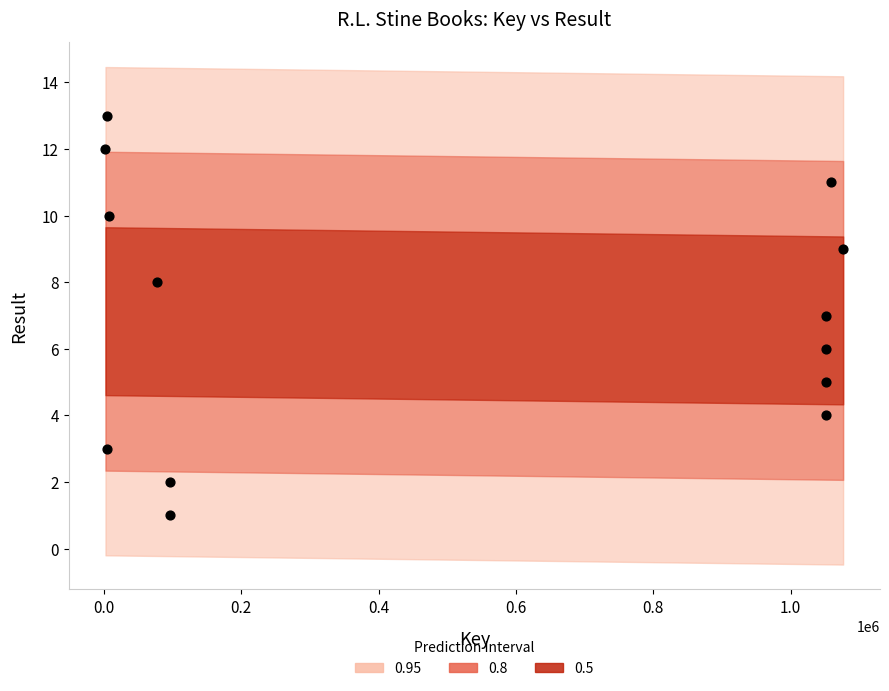

What is the range of X values (max minus min)?

1073947